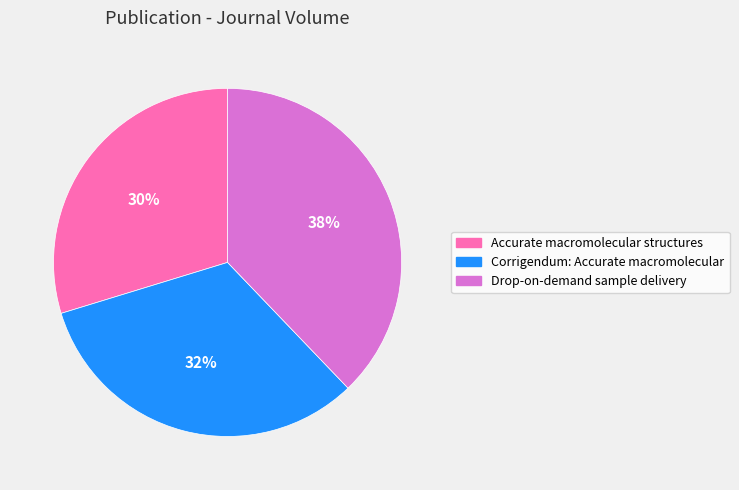

Which category has the biggest portion of the pie?

Drop-on-demand sample delivery